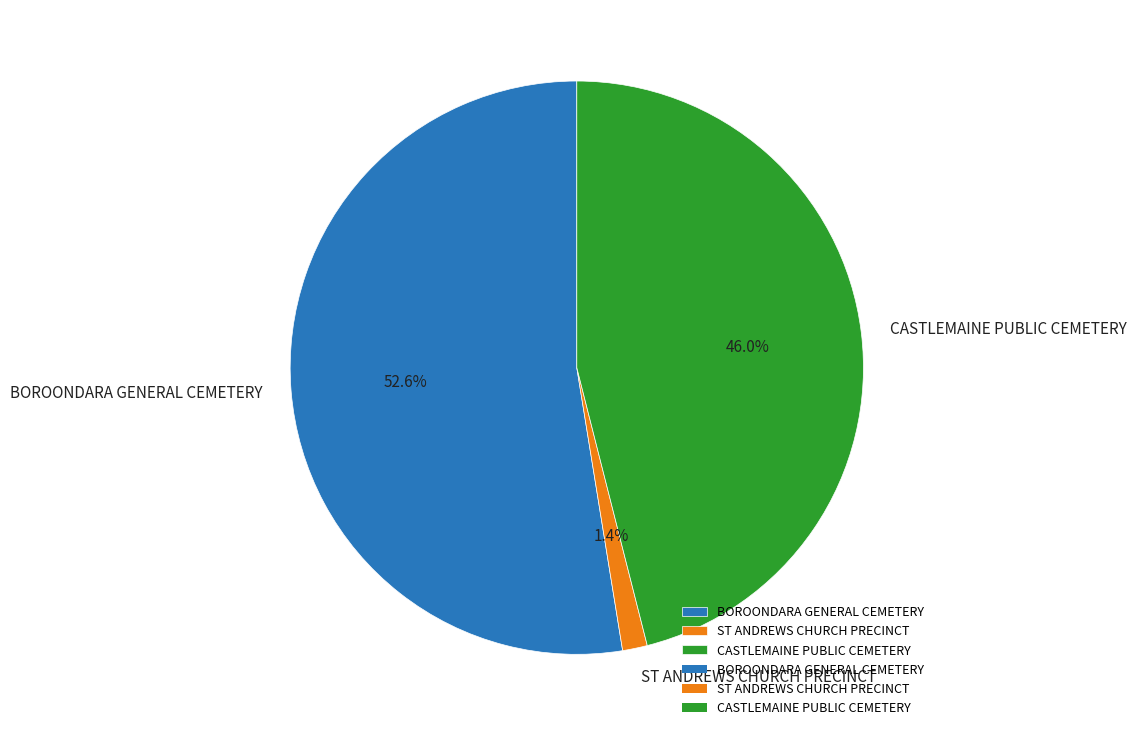

To the nearest percent, what is the average slice percentage?

33%